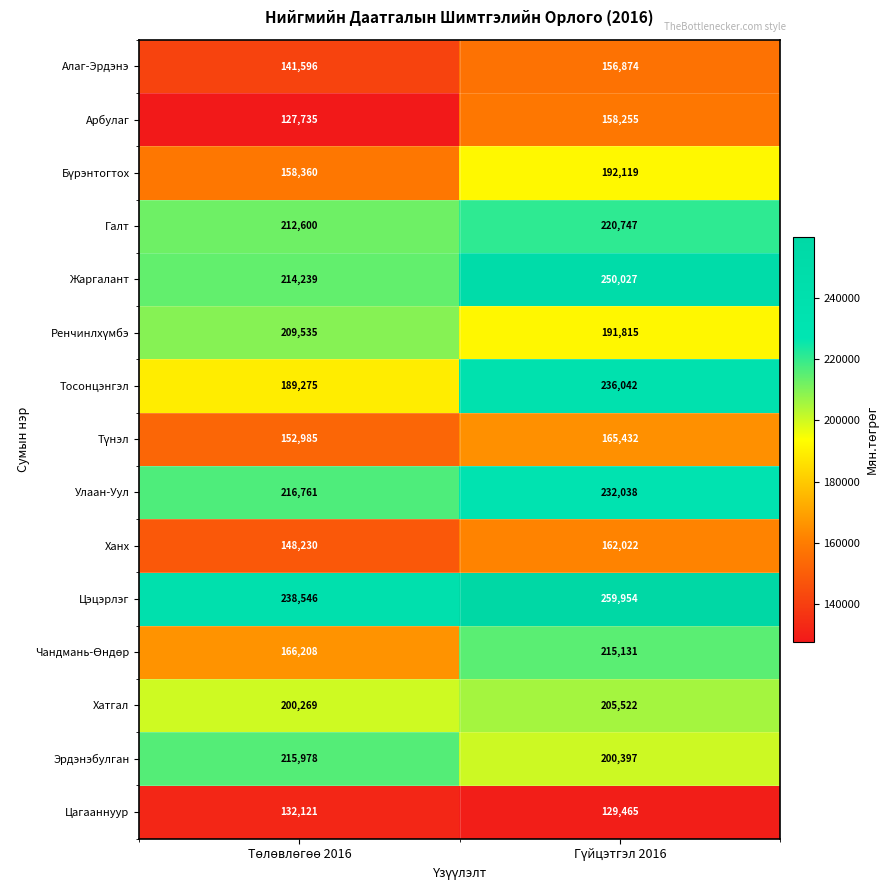

What is the difference between the maximum and minimum values in the Ханх series?

13792